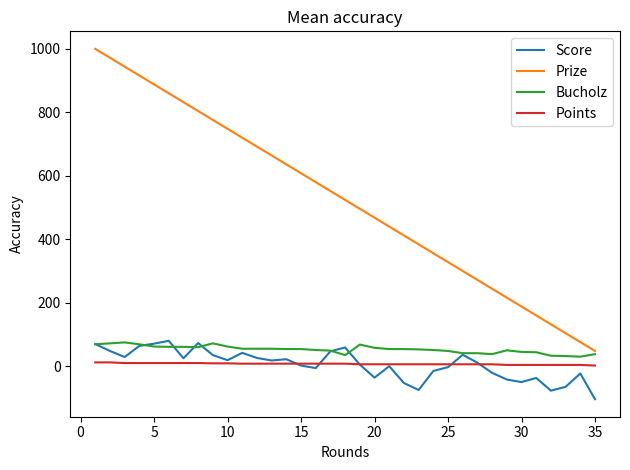

True or false: Points and Bucholz cross at least once.

False